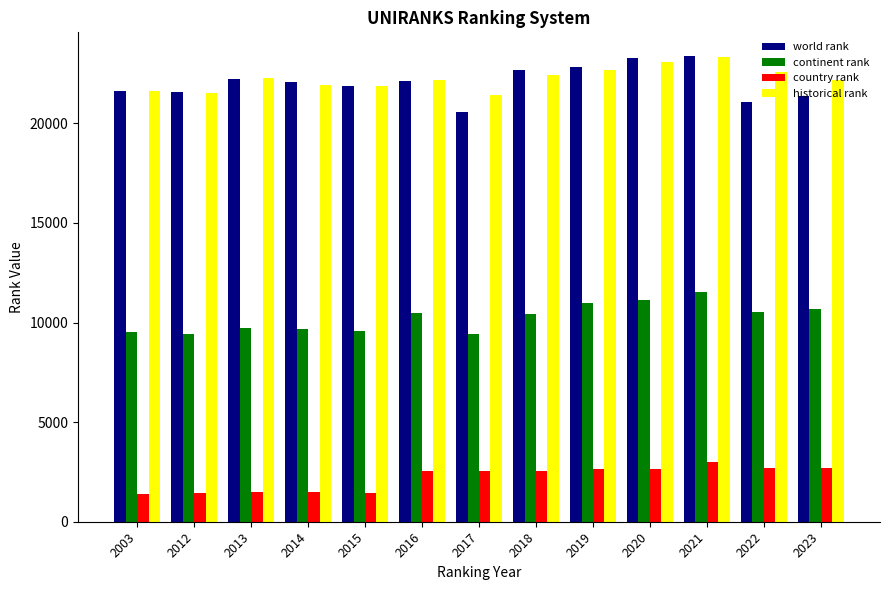

What is the average value of the historical rank series?

22243.1